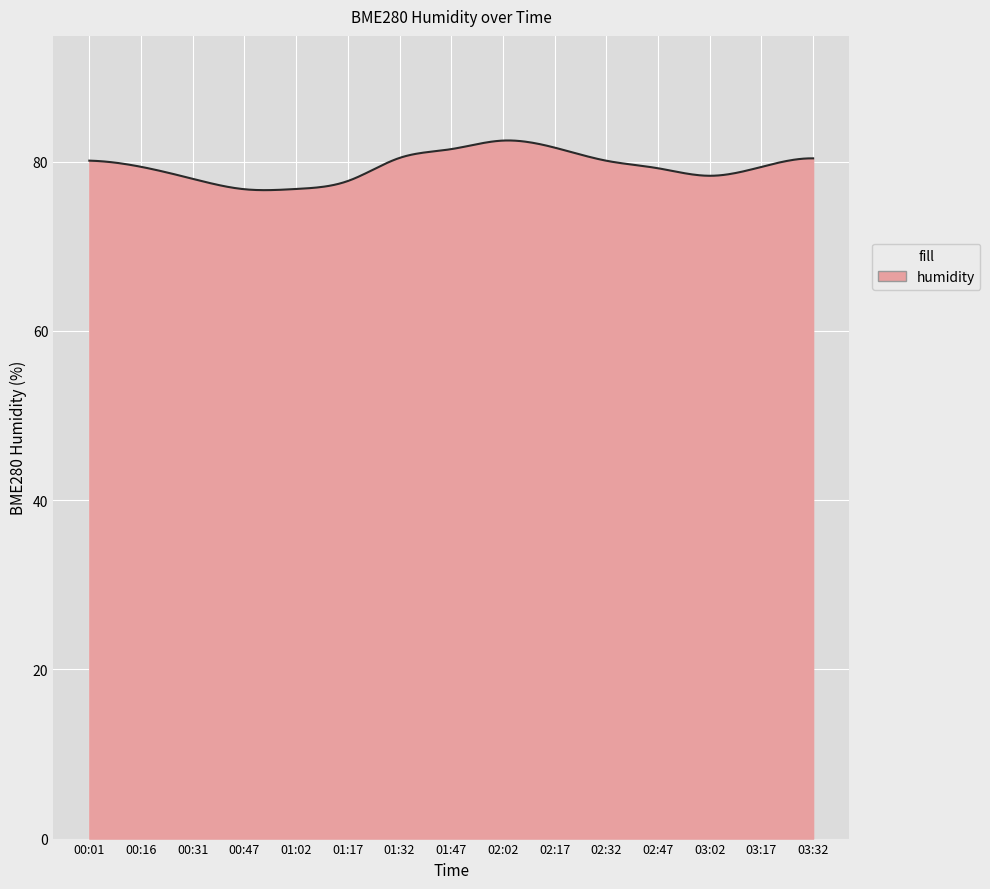

What is the smallest value displayed?

76.6